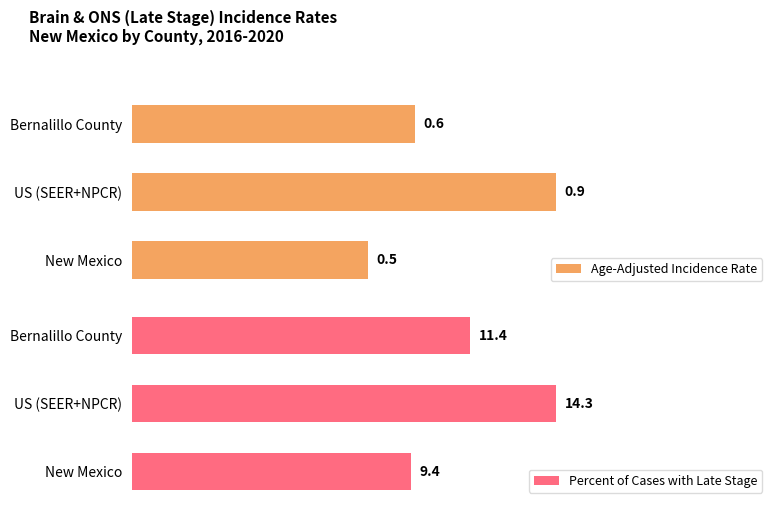

At which label is Percent of Cases with Late Stage closest to 11?

Bernalillo County